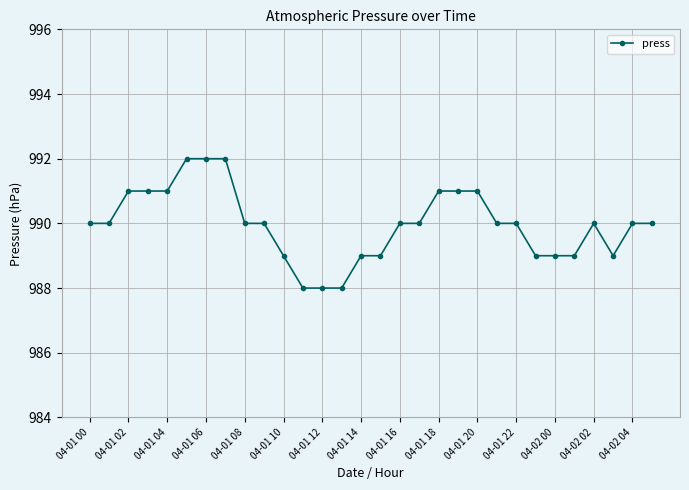

What is the maximum value shown in the chart?

992